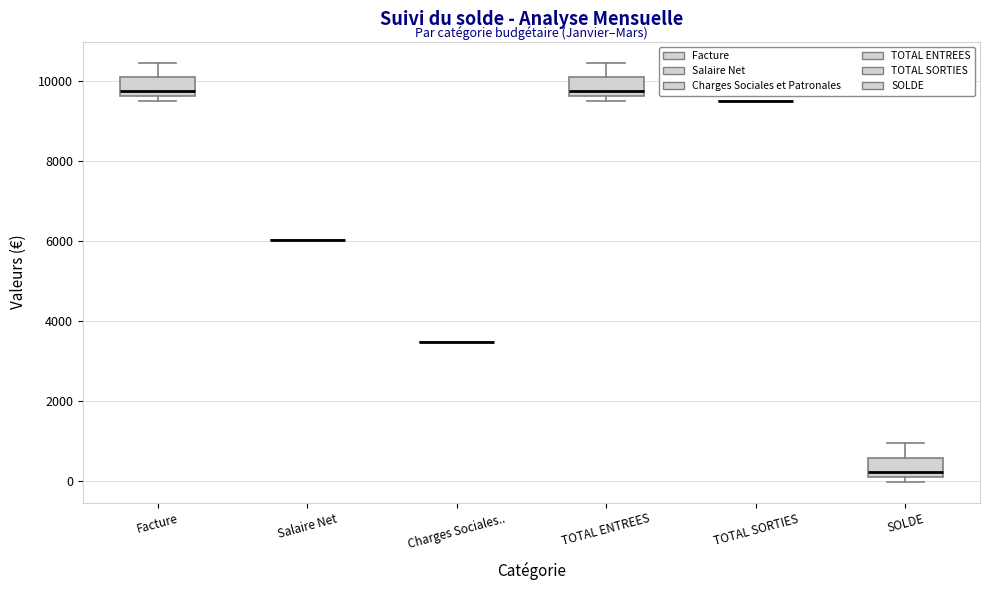

Reading left to right, transcribe this box plot: for each box, give where its median line is, the range the box spans, and where its two whiskers end, as read against the y-axis. The values are not printed on the chart, so give them approximately, as read against the axis.

Facture: median 9800, box 9600 to 10000, whiskers 9400 to 10400
Salaire Net: box collapsed to a line at 6000, whiskers 6000 to 6000
Charges Sociales..: box collapsed to a line at 3400, whiskers 3400 to 3400
TOTAL ENTREES: median 9800, box 9600 to 10000, whiskers 9400 to 10400
TOTAL SORTIES: box collapsed to a line at 9400, whiskers 9400 to 9400
SOLDE: median 200 (just above the box's lower edge), box 200 to 600, whiskers 0 to 1000